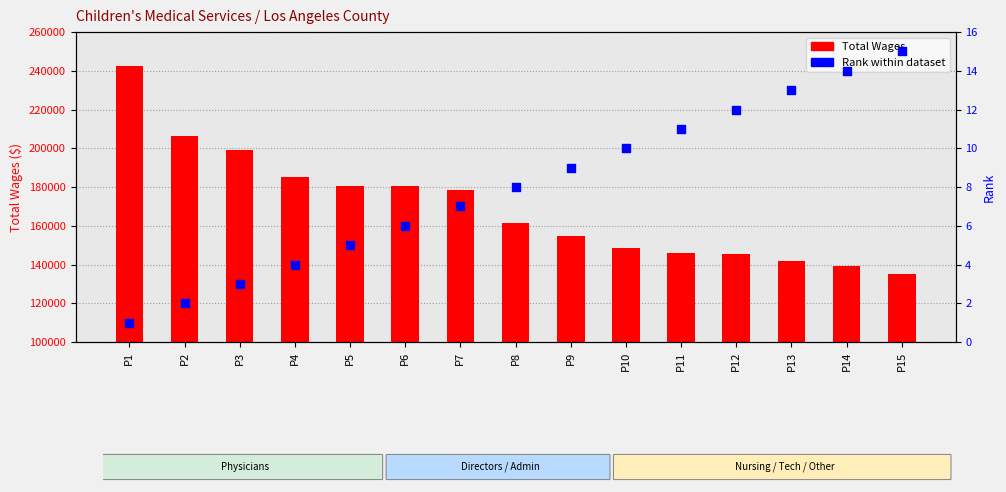

Which series reaches the minimum Y coordinate?

Rank